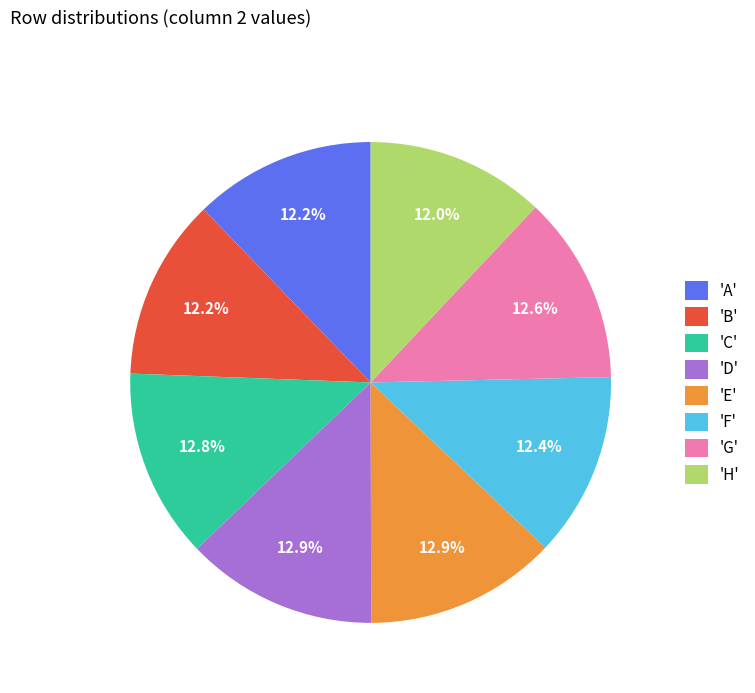

Is there a majority slice in this chart?

No